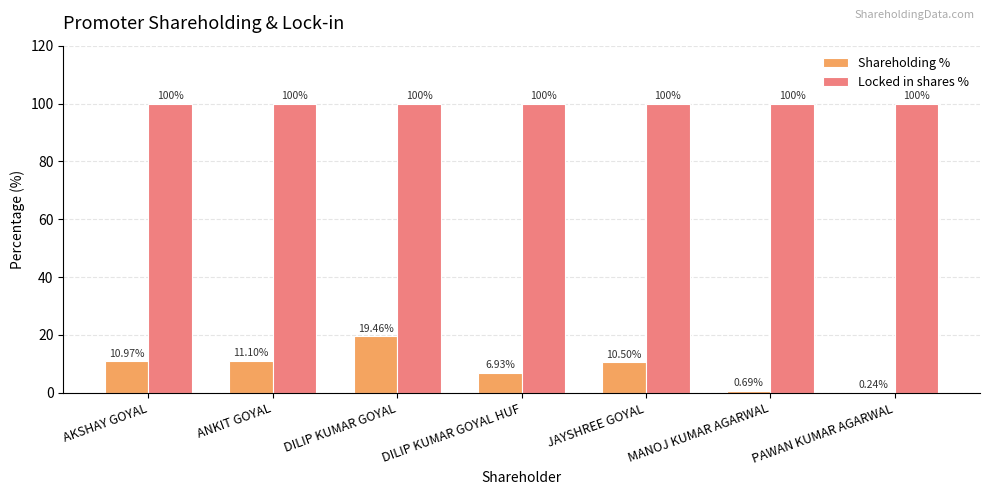

At which category is the sum across all series the highest?

DILIP KUMAR GOYAL